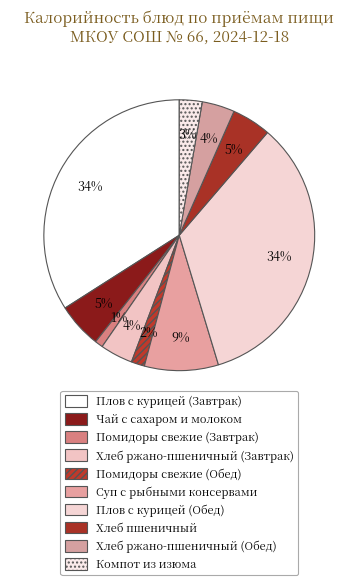

Does Хлеб пшеничный represent more than half of the total?

No